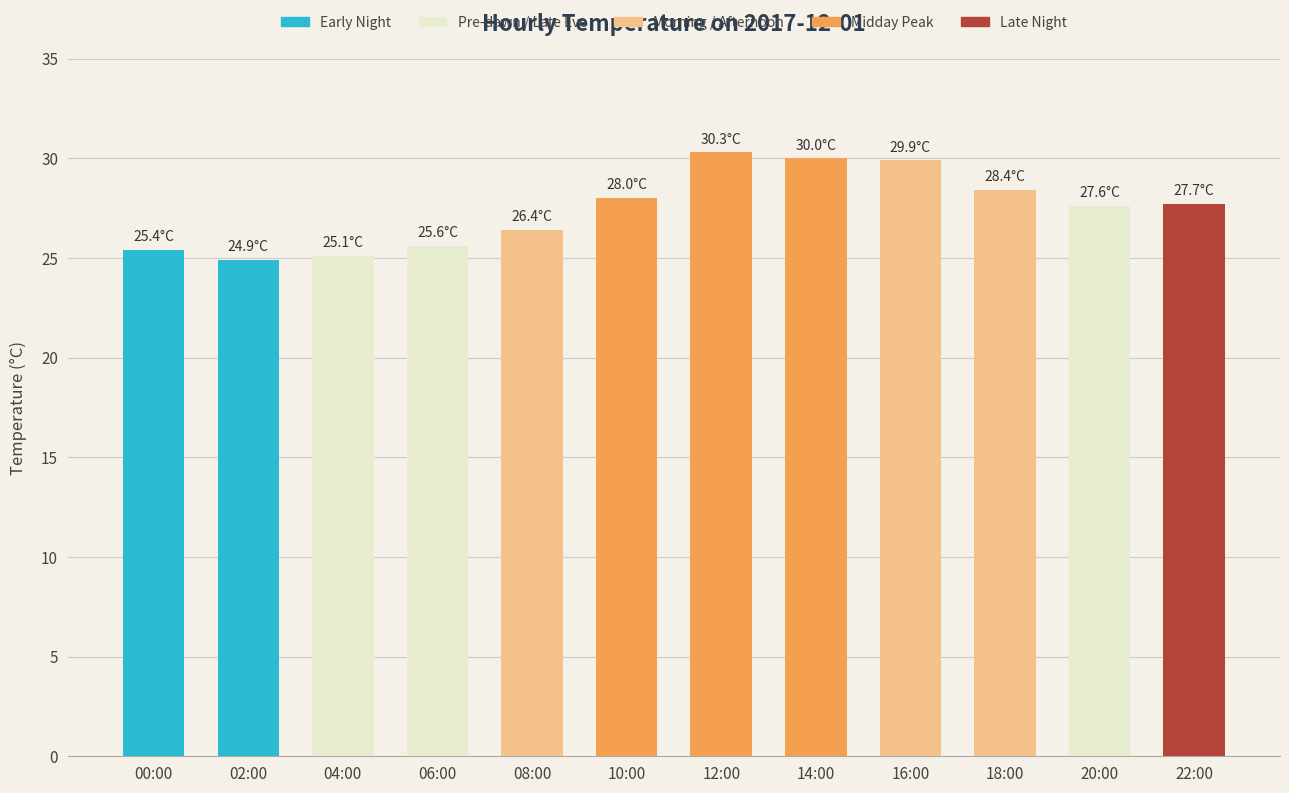

Does the chart contain stacked bars?

No